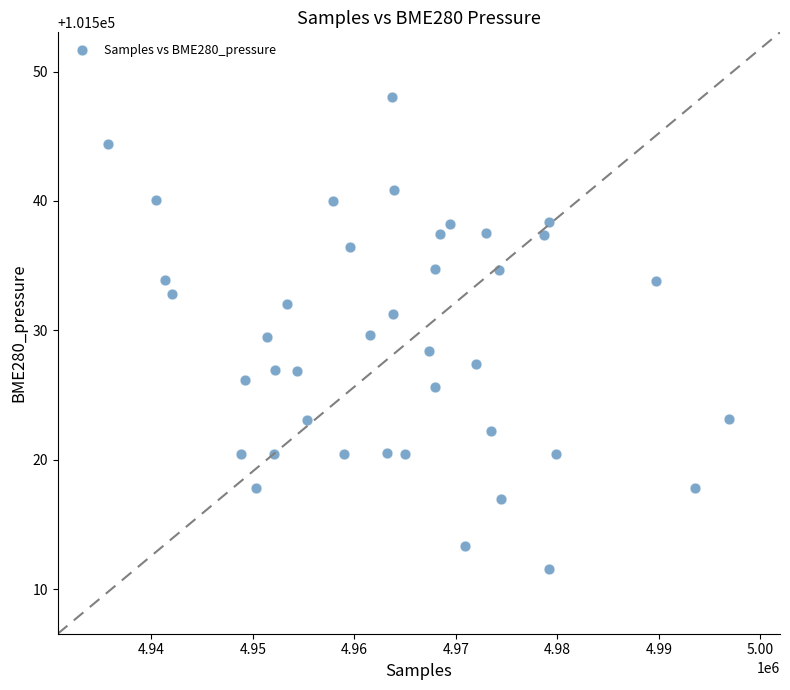

What is the range of Y values (max minus min)?

36.5